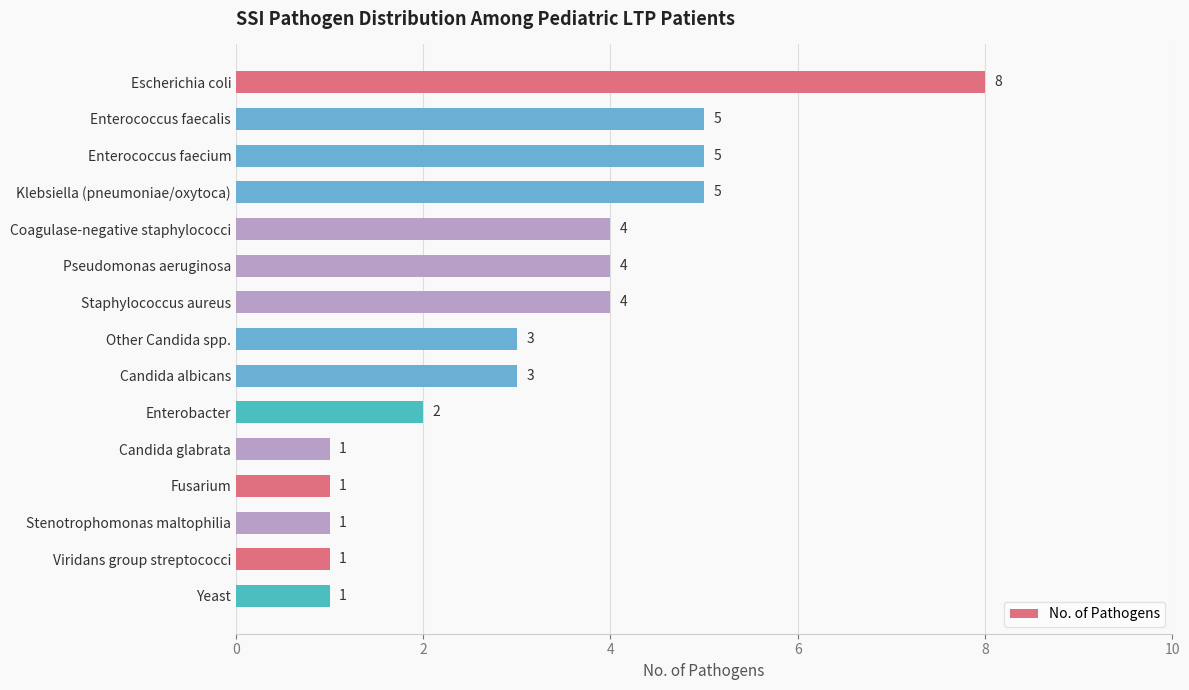

The chart shows a value of 8 at Enterococcus faecium. True or false?

False